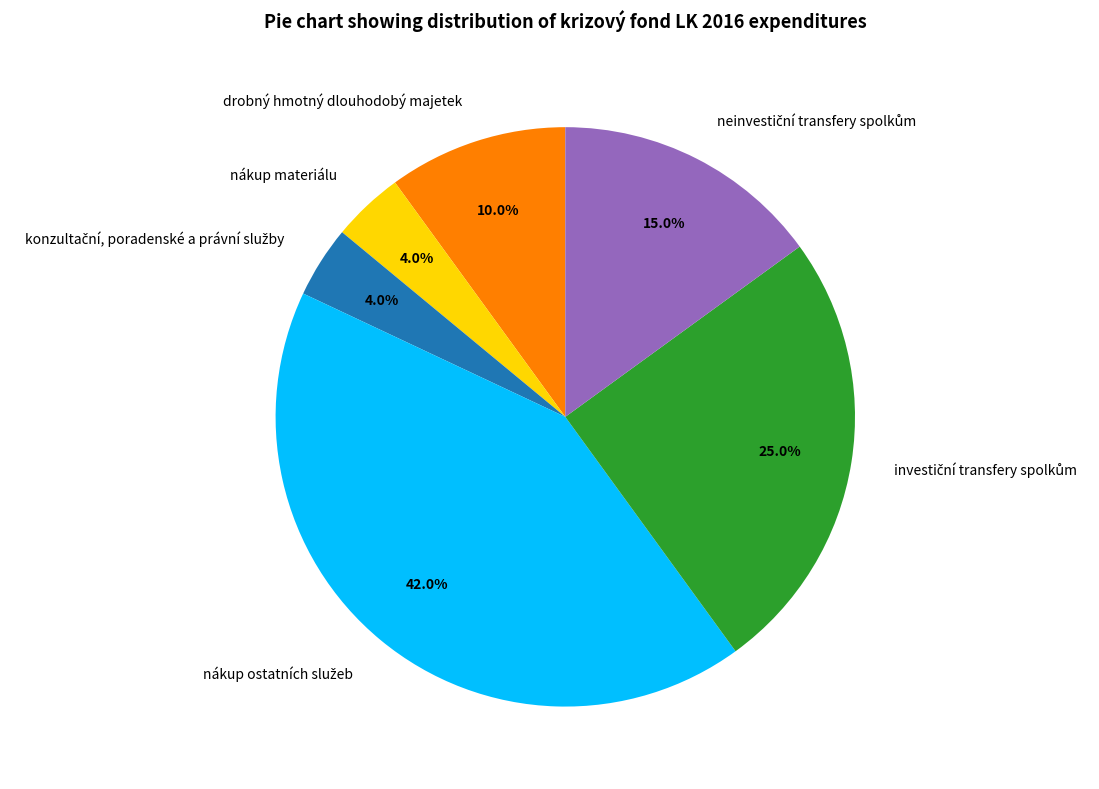

Which has a higher value, drobný hmotný dlouhodobý majetek or nákup materiálu?

drobný hmotný dlouhodobý majetek